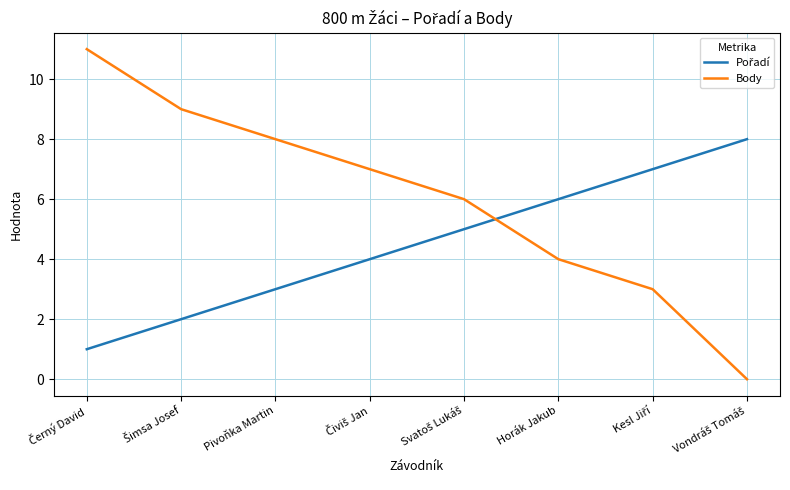

What is the difference between the maximum and minimum values in the Body series?

11